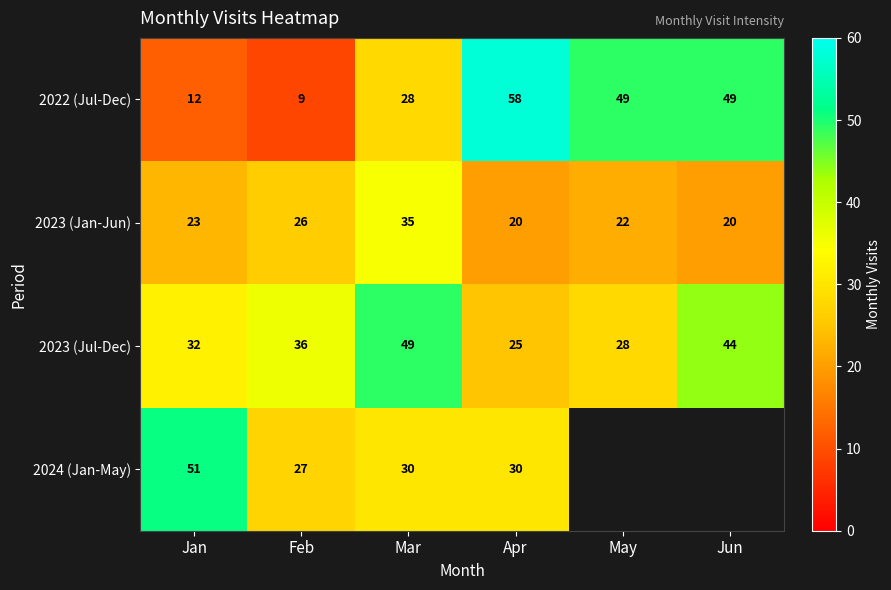

Is the value of 2022 (Jul-Dec) at Jun greater than the value of 2024 (Jan-May) at Feb?

Yes